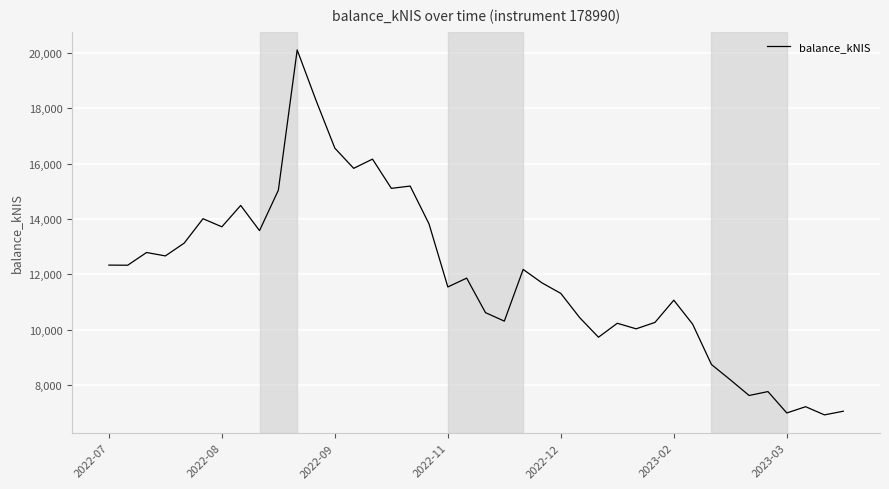

What is the smallest value displayed?

6914.8